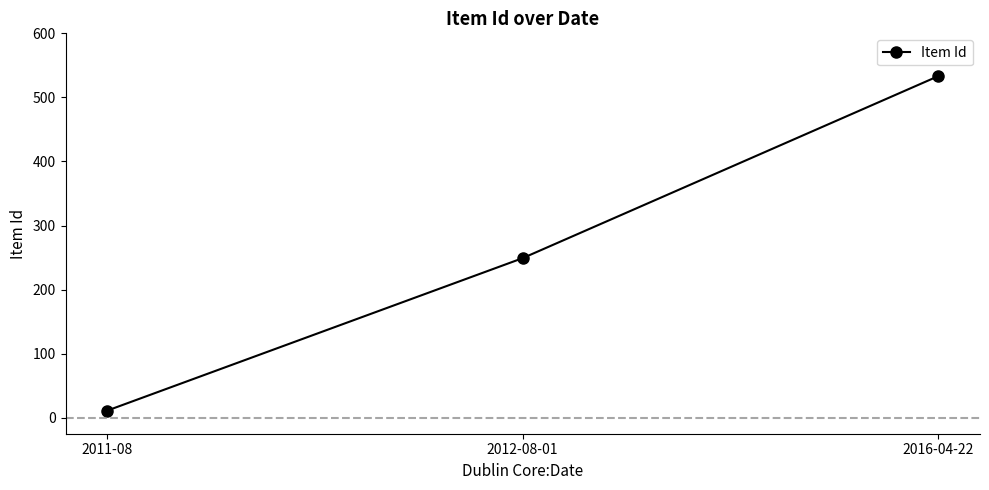

What is the sum of the values at 2012-08-01 and 2016-04-22?

782